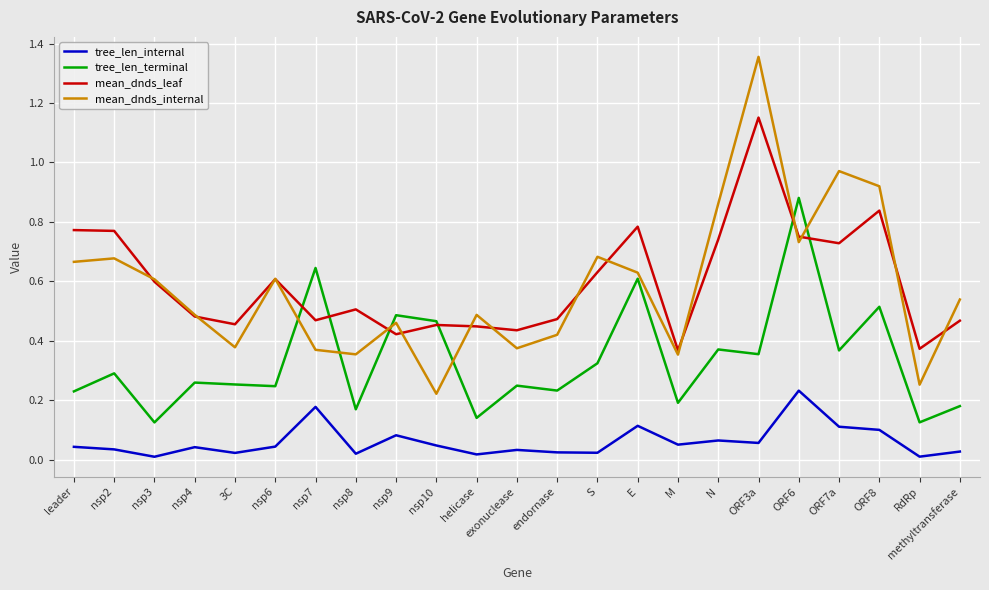

Is it true that mean_dnds_internal equals 1.0 at S?

False